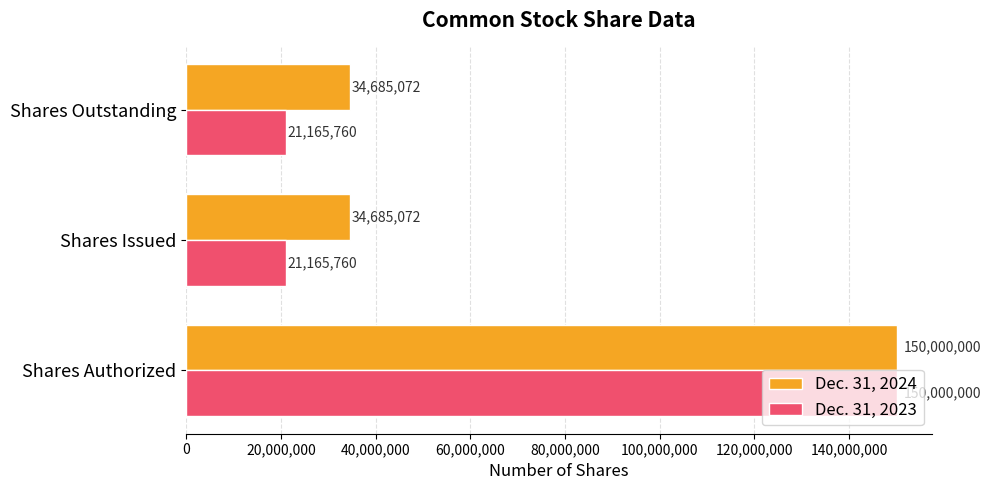

Is it true that Dec. 31, 2024 equals 150000000 at Shares Authorized?

True